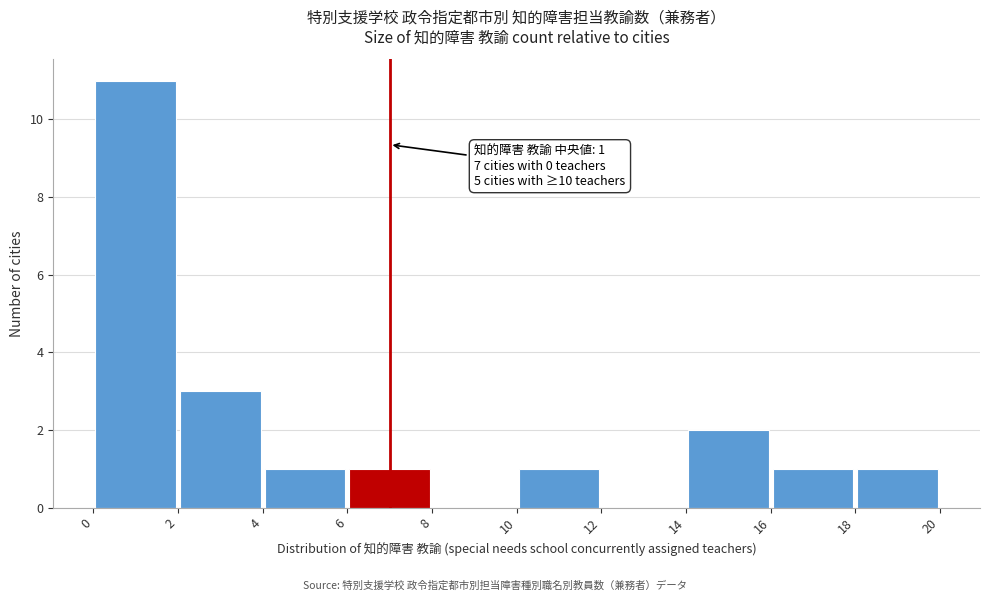

Which range on the x-axis has the tallest bar?

0 to 2